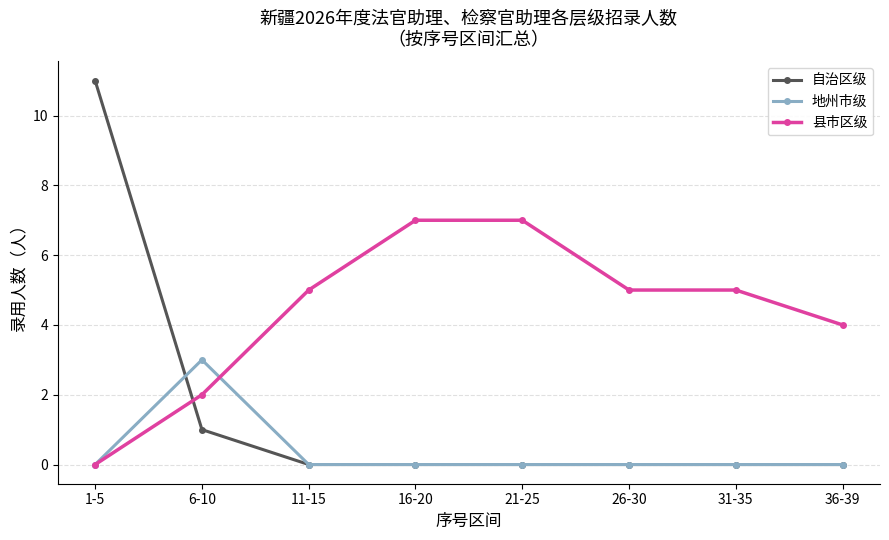

What is the label of the 8th point from the right?

1-5